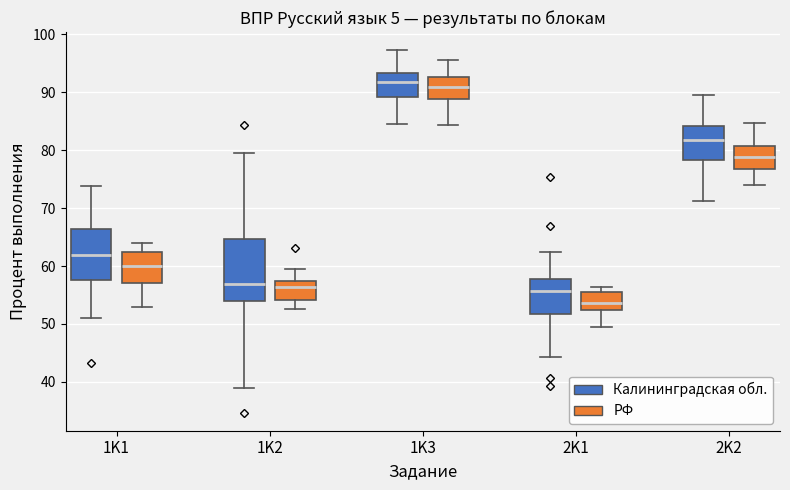

Reading left to right, read every box against the y-axis: the position of its median line, the range the box covers, and the ends of its whiskers. The values are not printed on the chart, so give them approximately, as read against the axis.

1K1 (Калининградская обл.): median 62, box 58 to 66, whiskers 51 to 74
1K1 (РФ): median 60, box 57 to 62, whiskers 53 to 64
1K2 (Калининградская обл.): median 57, box 54 to 65, whiskers 39 to 80
1K2 (РФ): median 56, box 54 to 57, whiskers 53 to 60
1K3 (Калининградская обл.): median 92, box 89 to 93, whiskers 84 to 97
1K3 (РФ): median 91, box 89 to 93, whiskers 84 to 95
2K1 (Калининградская обл.): median 56, box 52 to 58, whiskers 44 to 62
2K1 (РФ): median 54, box 52 to 56, whiskers 49 to 56 (just above the box's upper edge)
2K2 (Калининградская обл.): median 82, box 78 to 84, whiskers 71 to 89
2K2 (РФ): median 79, box 77 to 81, whiskers 74 to 85